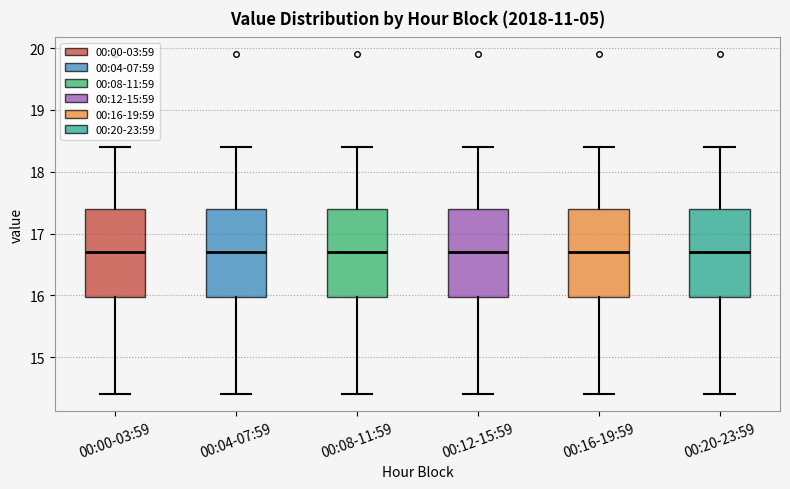

Where is the lower edge of the box for 00:08-11:59 on the y-axis? The values are not printed on the chart, so give them approximately, as read against the axis.

16.0